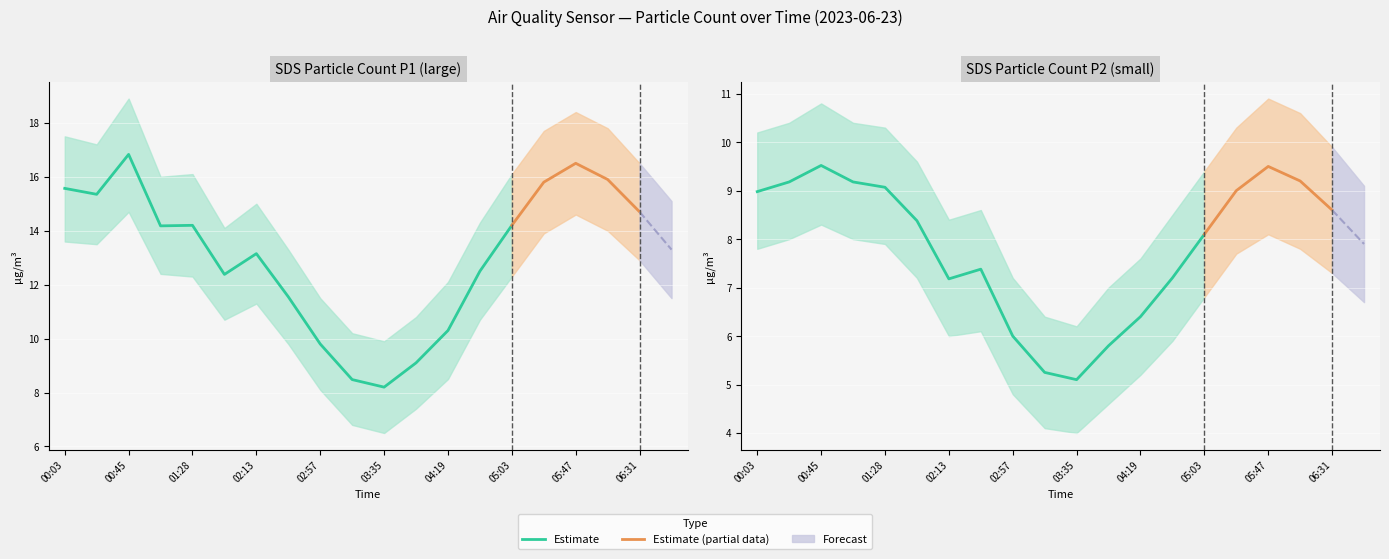

What position from the left is 06:31?

19